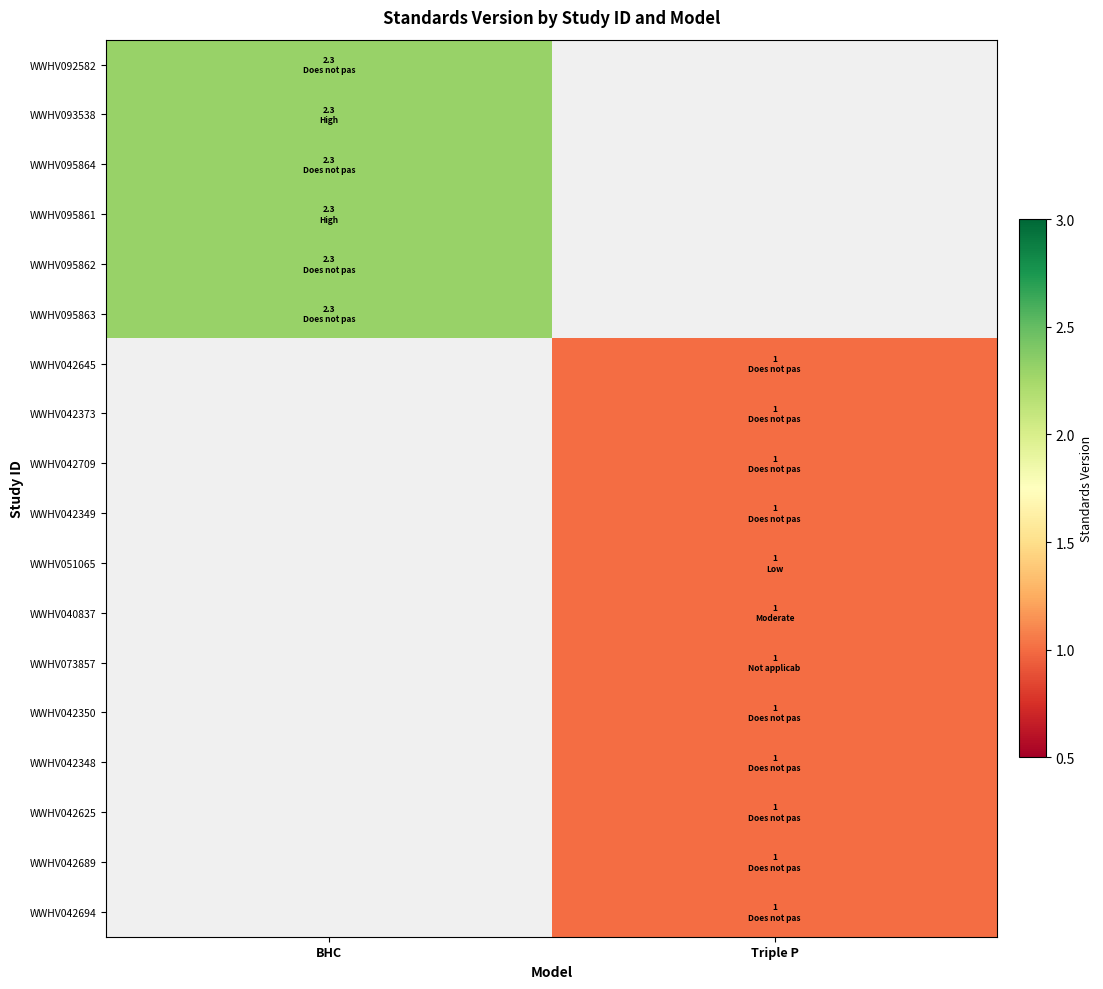

How many values in WWHV073857 are above zero?

1